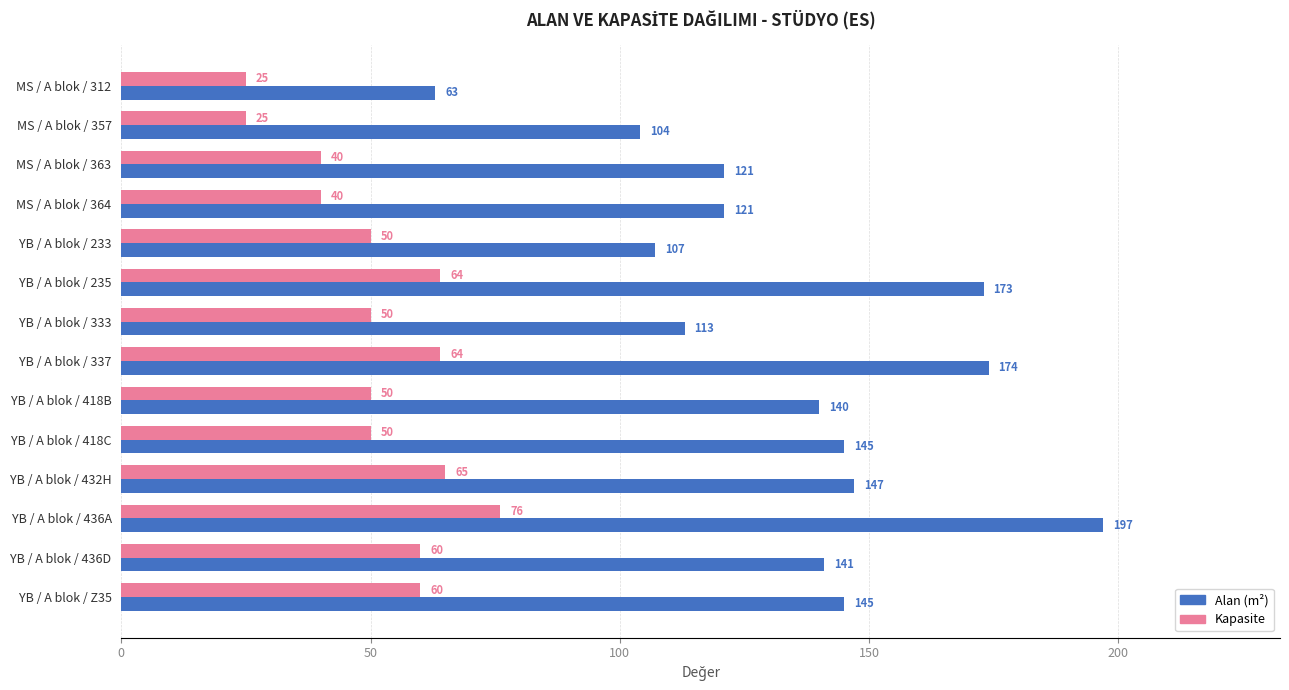

Read the Alan (m²) value at YB / A blok / 233.

107